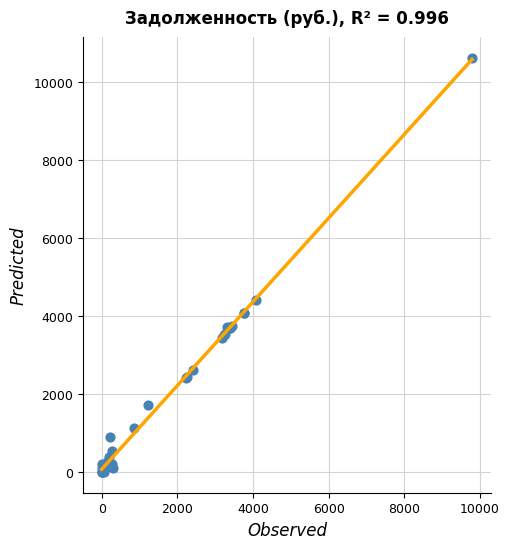

What Y value in the scatter plot is closest to 5309?

4418.0